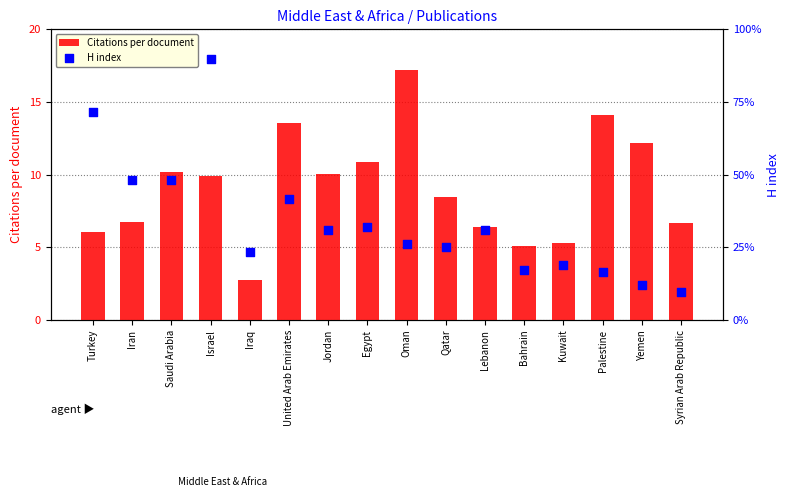

What are all the series names shown in the legend?

Citations per document, H index